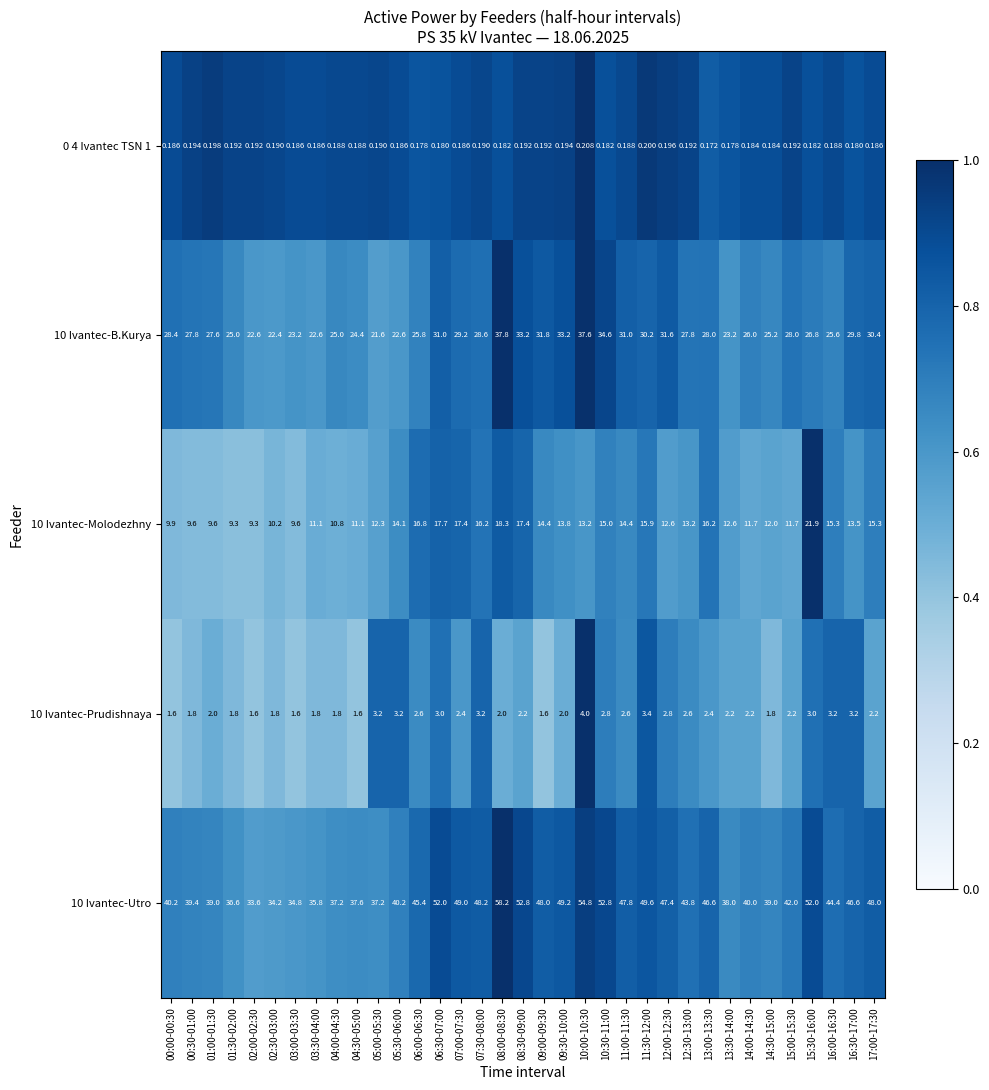

At 04:30-05:00, list the series in order from largest to smallest.

10 Ivantec-Utro, 10 Ivantec-B.Kurya, 10 Ivantec-Molodezhny, 10 Ivantec-Prudishnaya, 0 4 Ivantec TSN 1